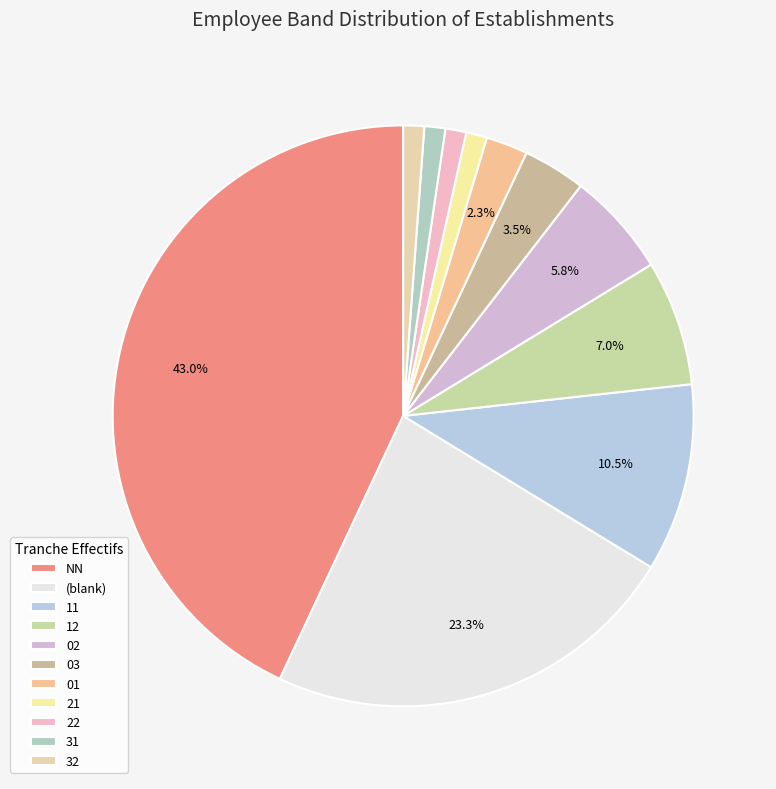

Does any single category account for the majority?

No